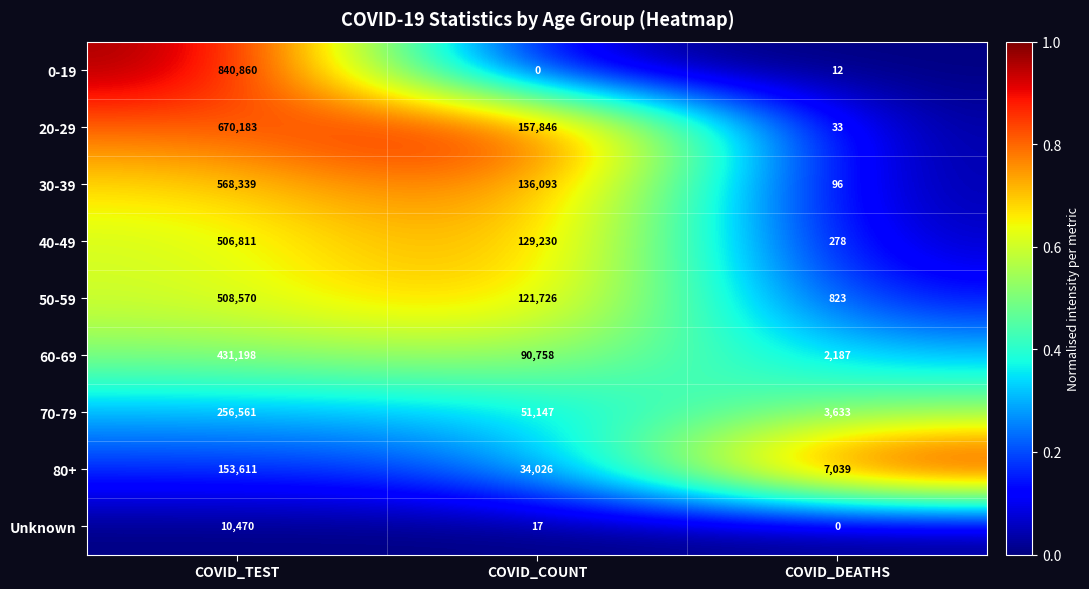

What is the greatest value displayed?

840860